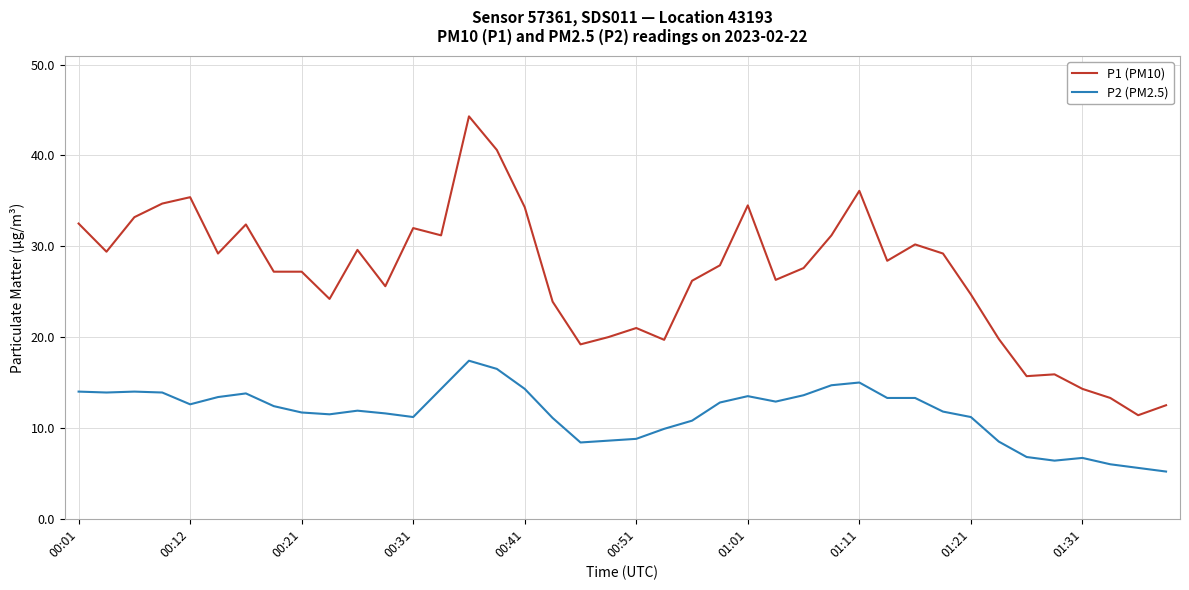

Rank the series by their maximum value, from lowest to highest.

P2 (PM2.5), P1 (PM10)